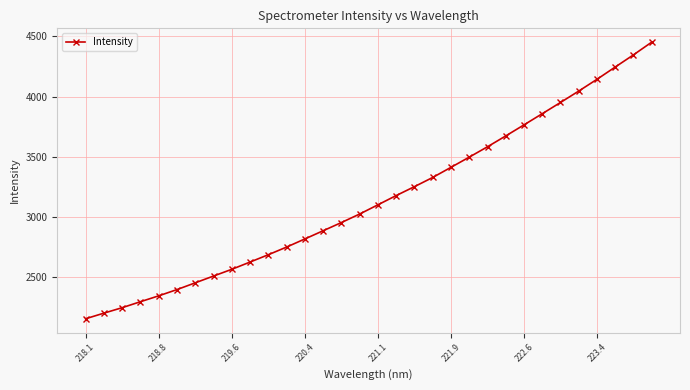

What is the minimum value shown in the chart?

2151.7